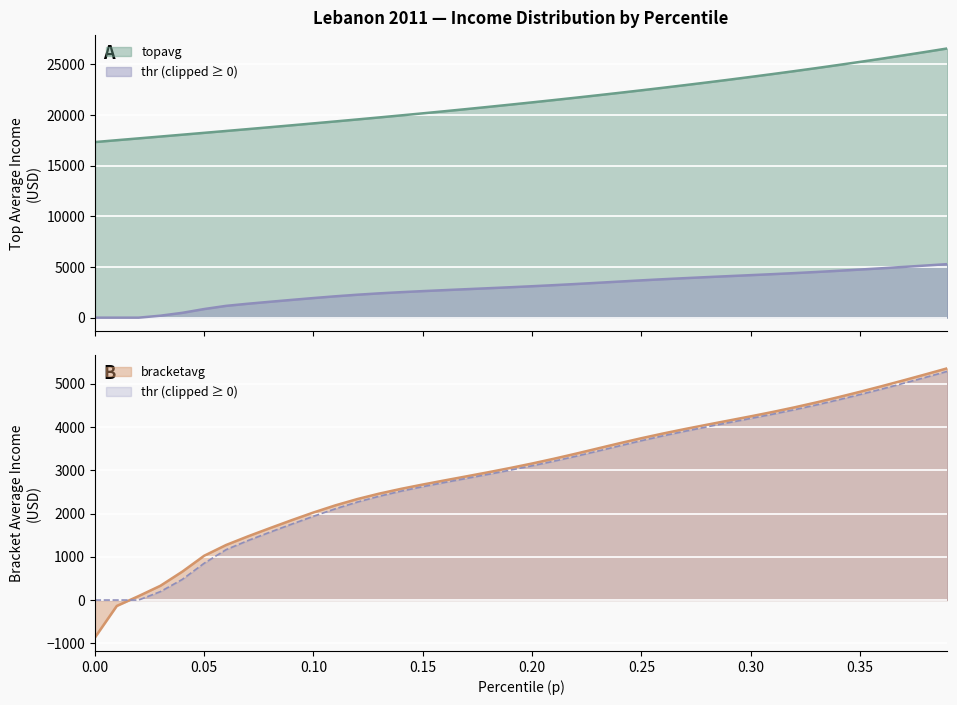

At which label does bracketavg reach its peak?

0.39